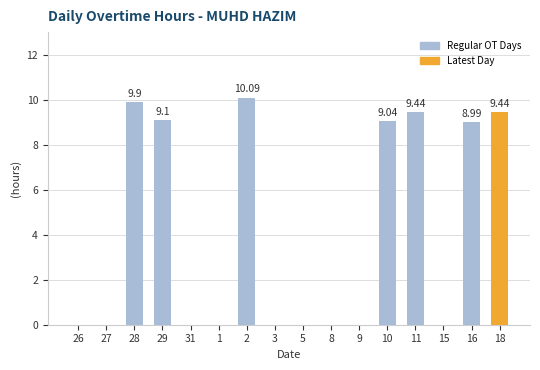

The chart shows a value of 5.7 at 27. True or false?

False